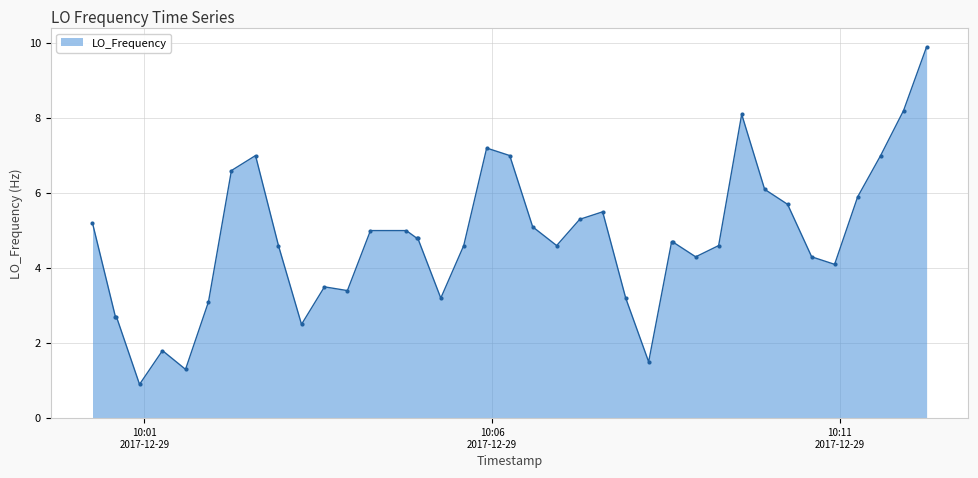

What is the value of the 39th point from the left?

8.2